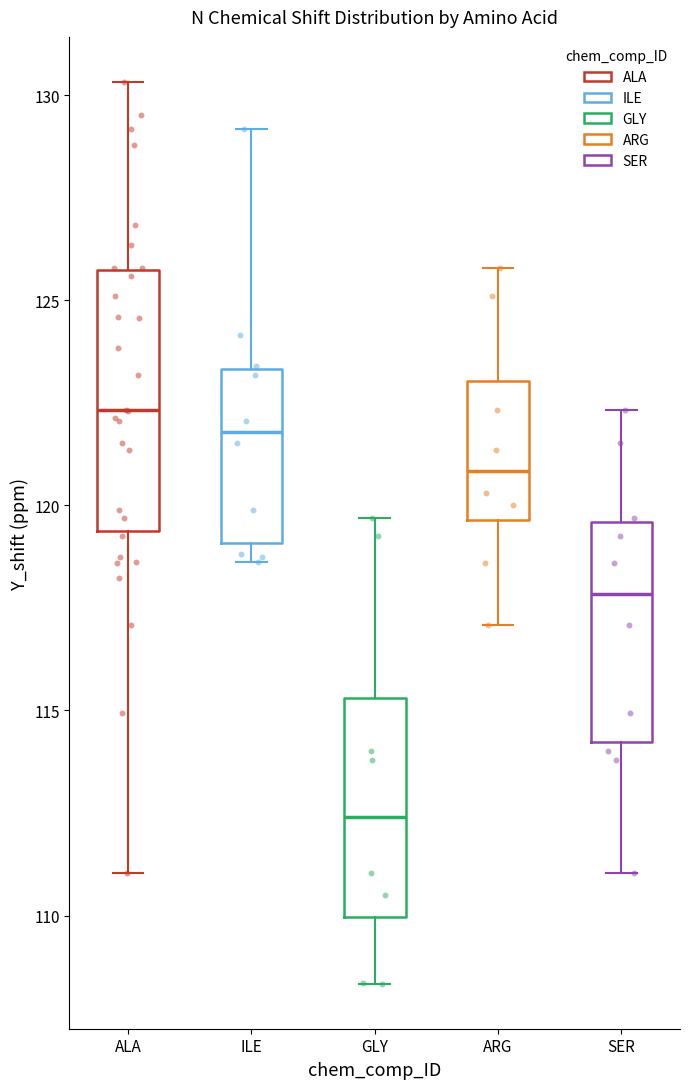

Reading left to right, read every box against the y-axis: the position of its median line, the range the box covers, and the ends of its whiskers. The values are not printed on the chart, so give them approximately, as read against the axis.

ALA: median 122.5, box 119.5 to 125.5, whiskers 111.0 to 130.5
ILE: median 122.0, box 119.0 to 123.5, whiskers 118.5 to 129.0
GLY: median 112.5, box 110.0 to 115.5, whiskers 108.5 to 119.5
ARG: median 121.0, box 119.5 to 123.0, whiskers 117.0 to 126.0
SER: median 118.0, box 114.0 to 119.5, whiskers 111.0 to 122.5